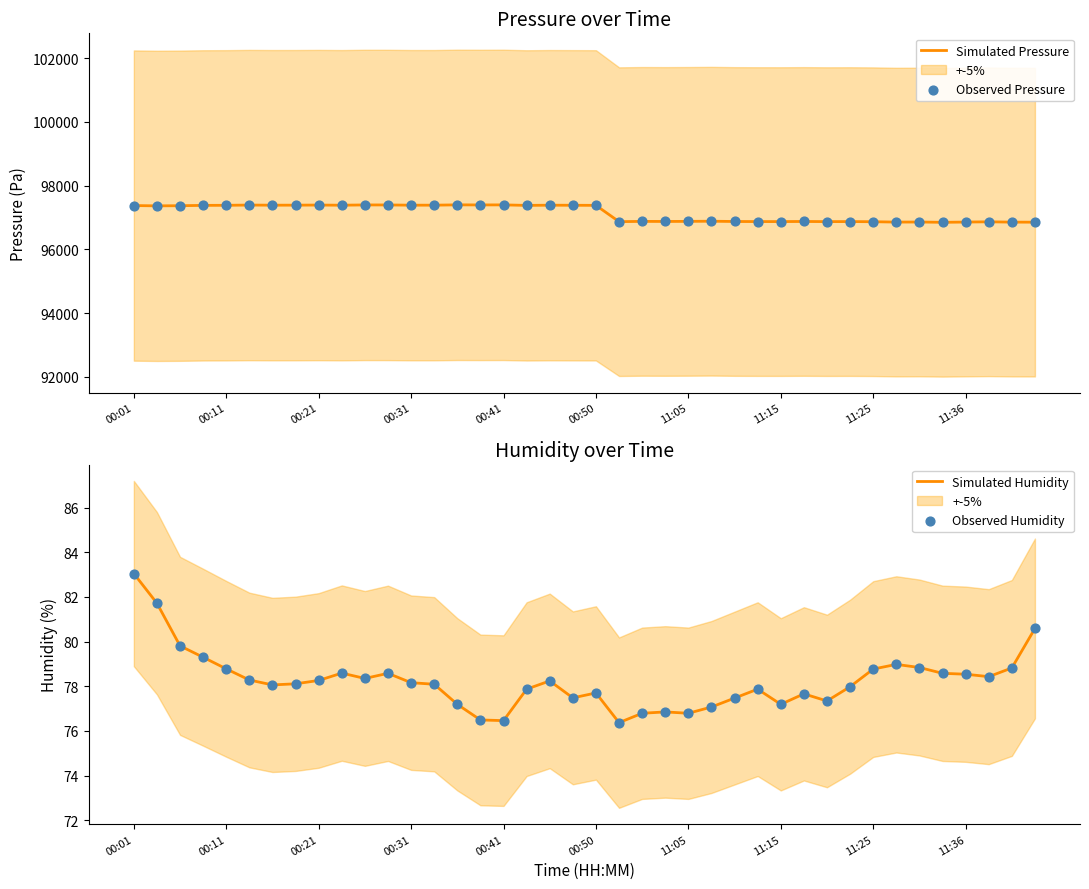

What are all the series names shown in the legend?

Simulated Pressure, Observed Pressure, Simulated Humidity, Observed Humidity